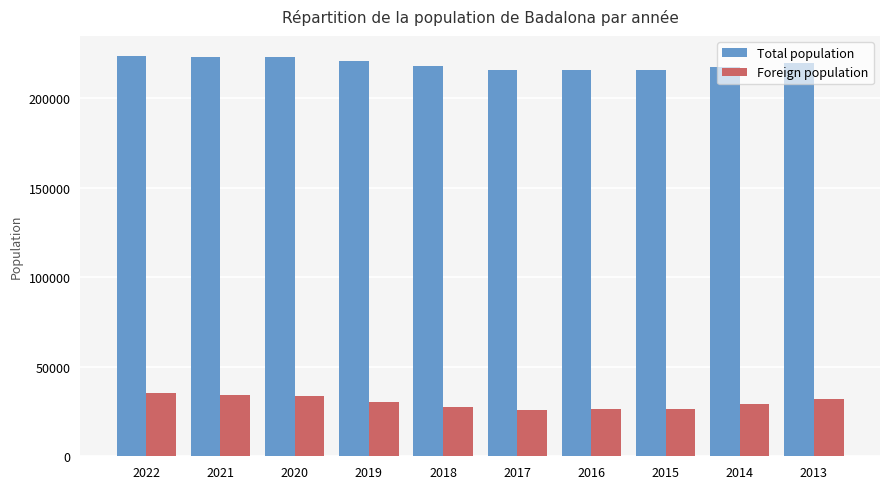

The Total population series shows 223006 at 2021. True or false?

True